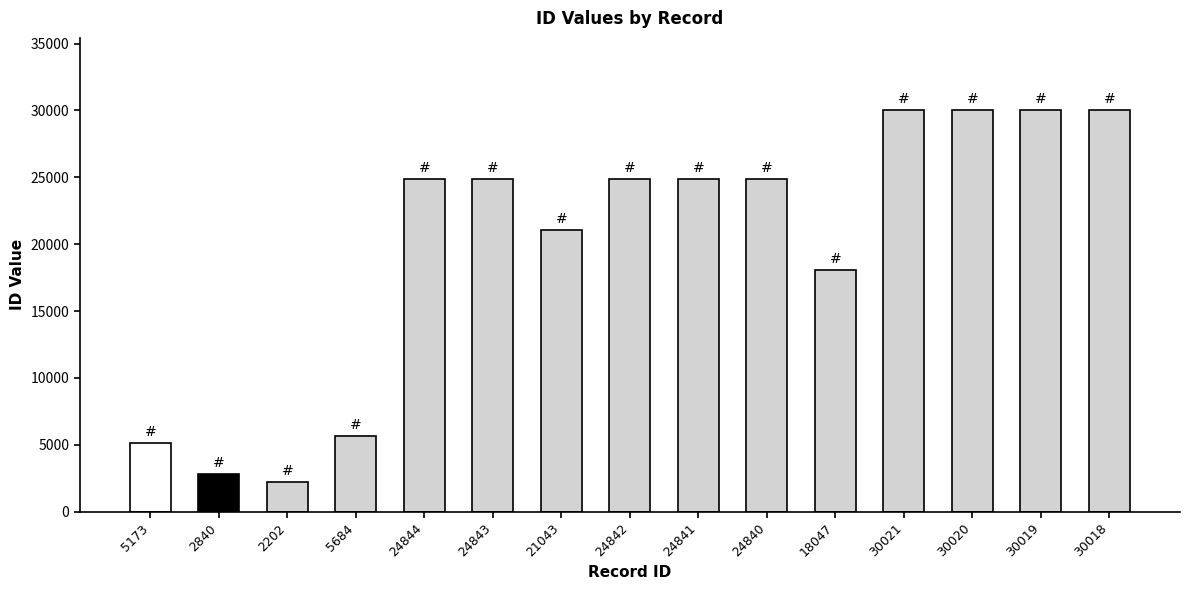

At which label does the data first exceed 24841?

24844